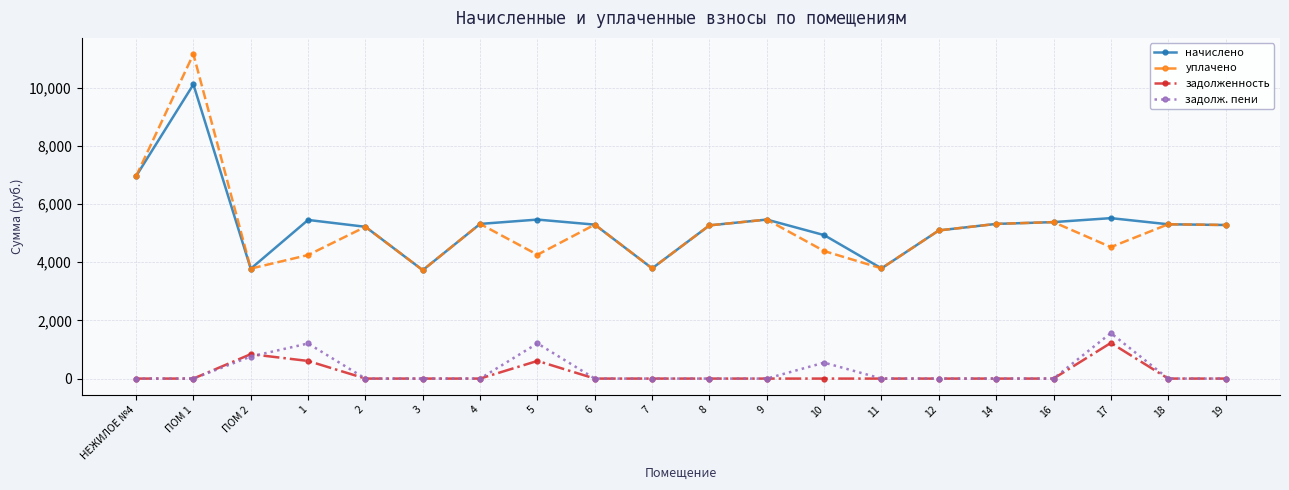

What is the label of the 8th point from the left?

5